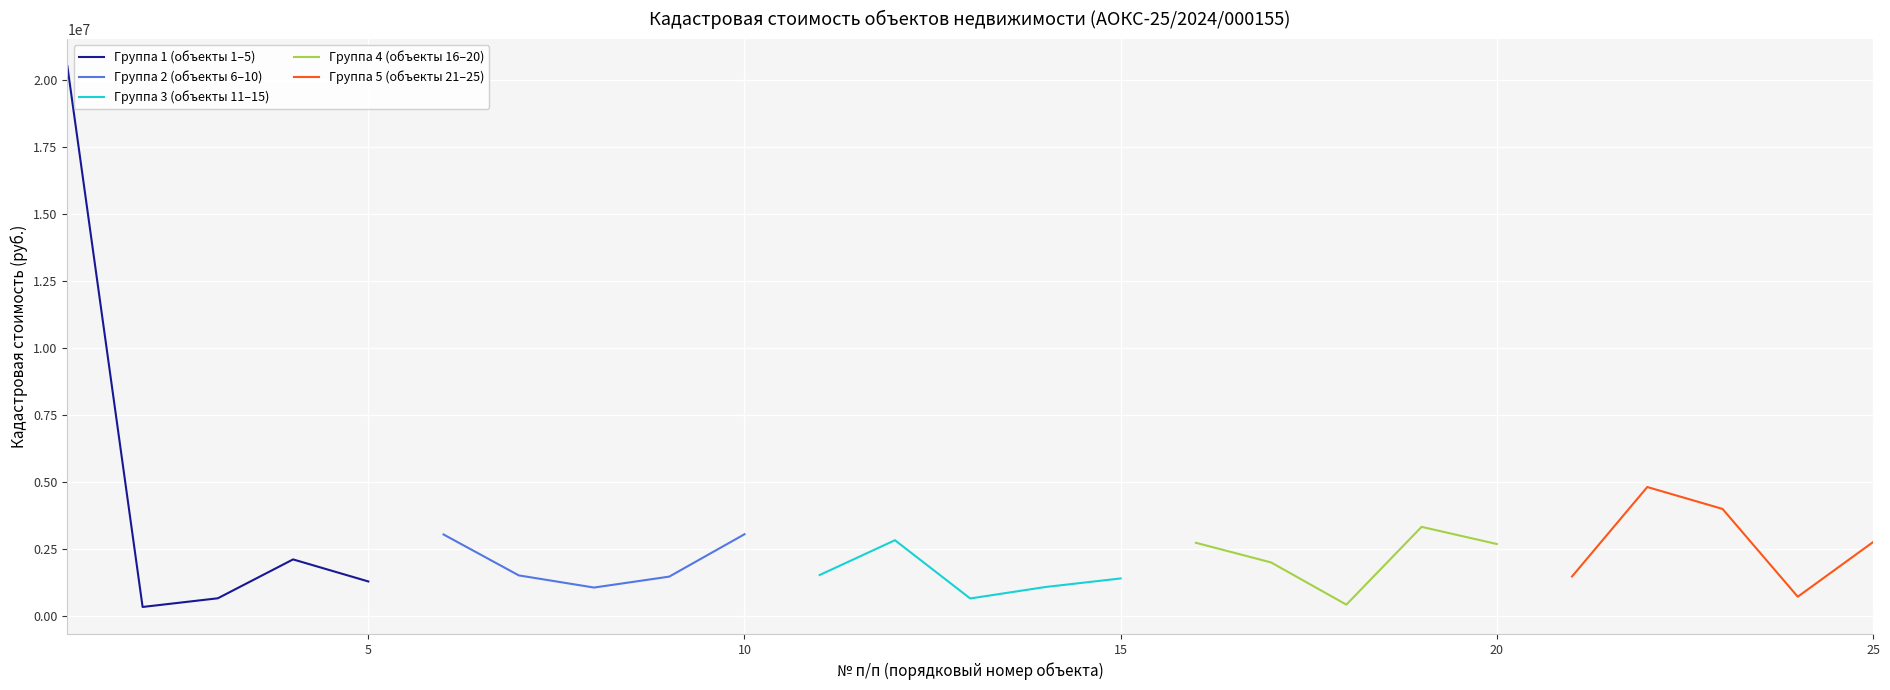

What is the lowest value of the Группа 5 (объекты 21–25) series?

735789.6